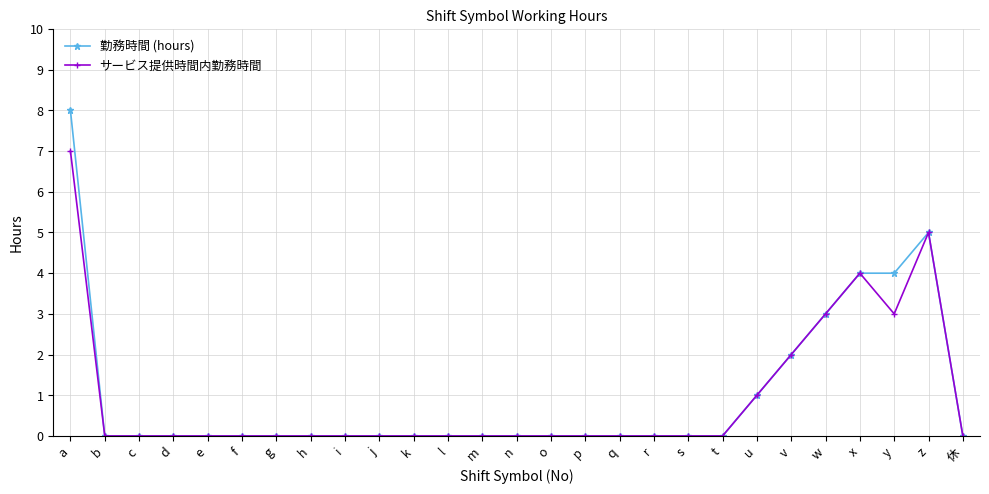

What is the label of the 15th point from the left?

o